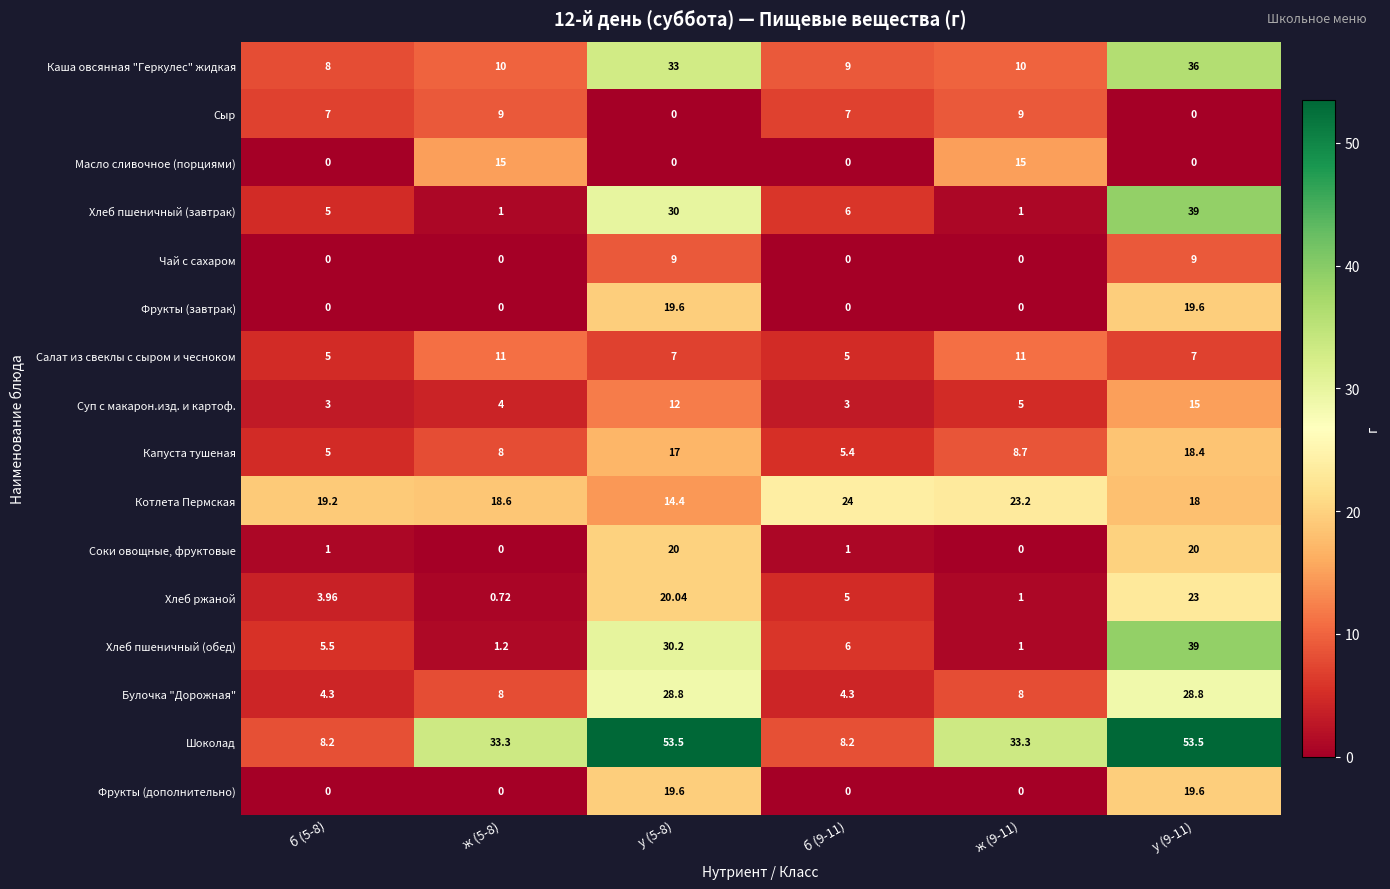

Which series has the largest total across all categories?

Шоколад